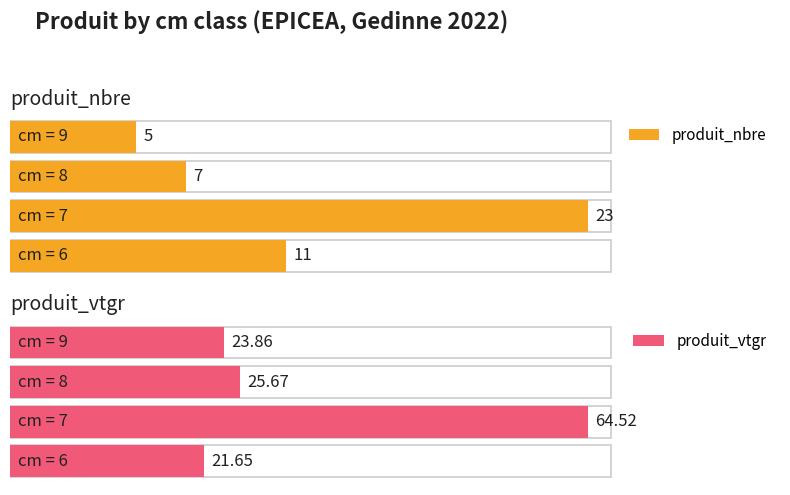

What is the sum of the produit_vtgr values at 7 and 9?

88.4